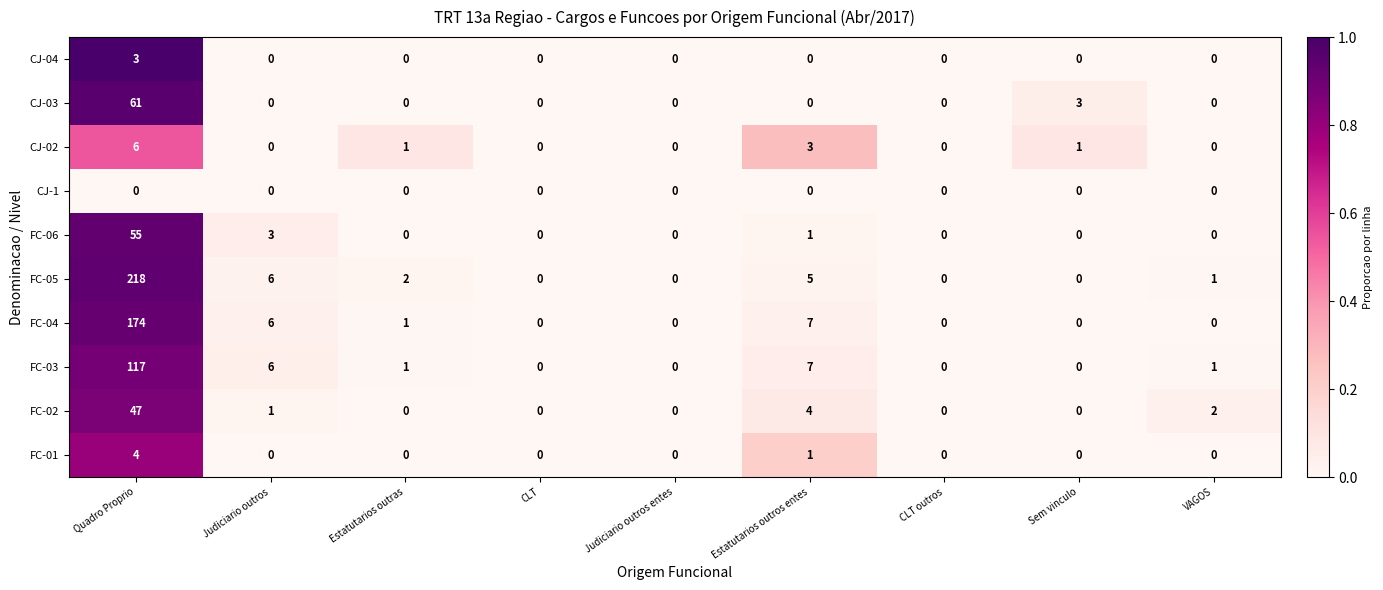

Which category has the highest value in the FC-01 series?

Quadro Proprio